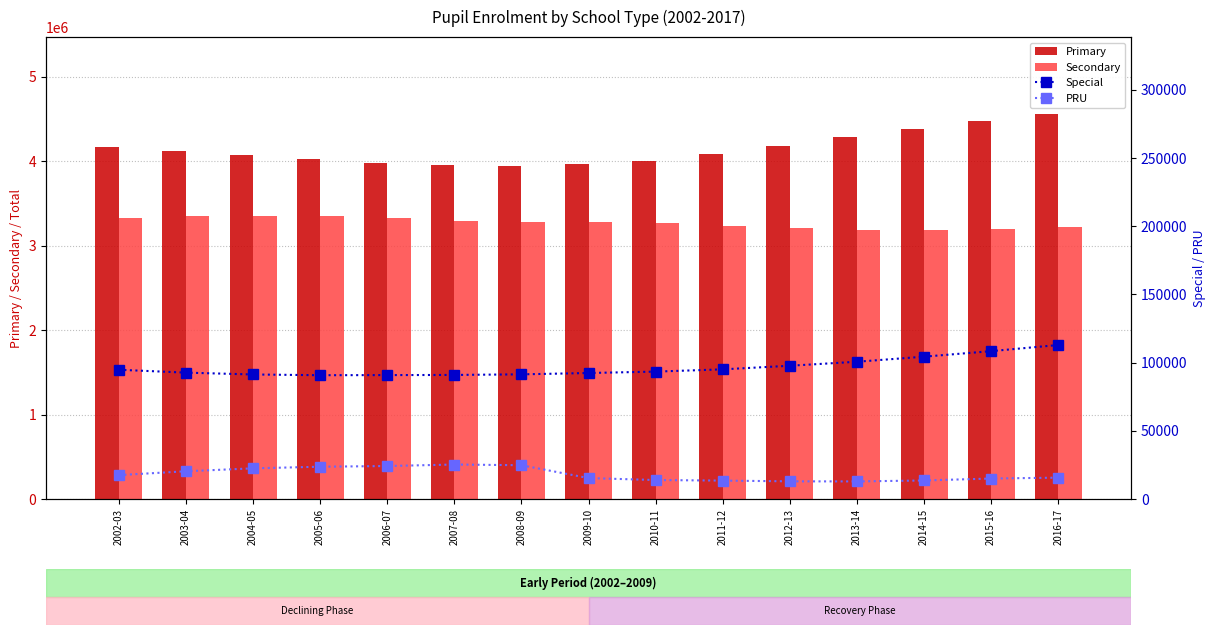

How many series are shown in this chart?

4